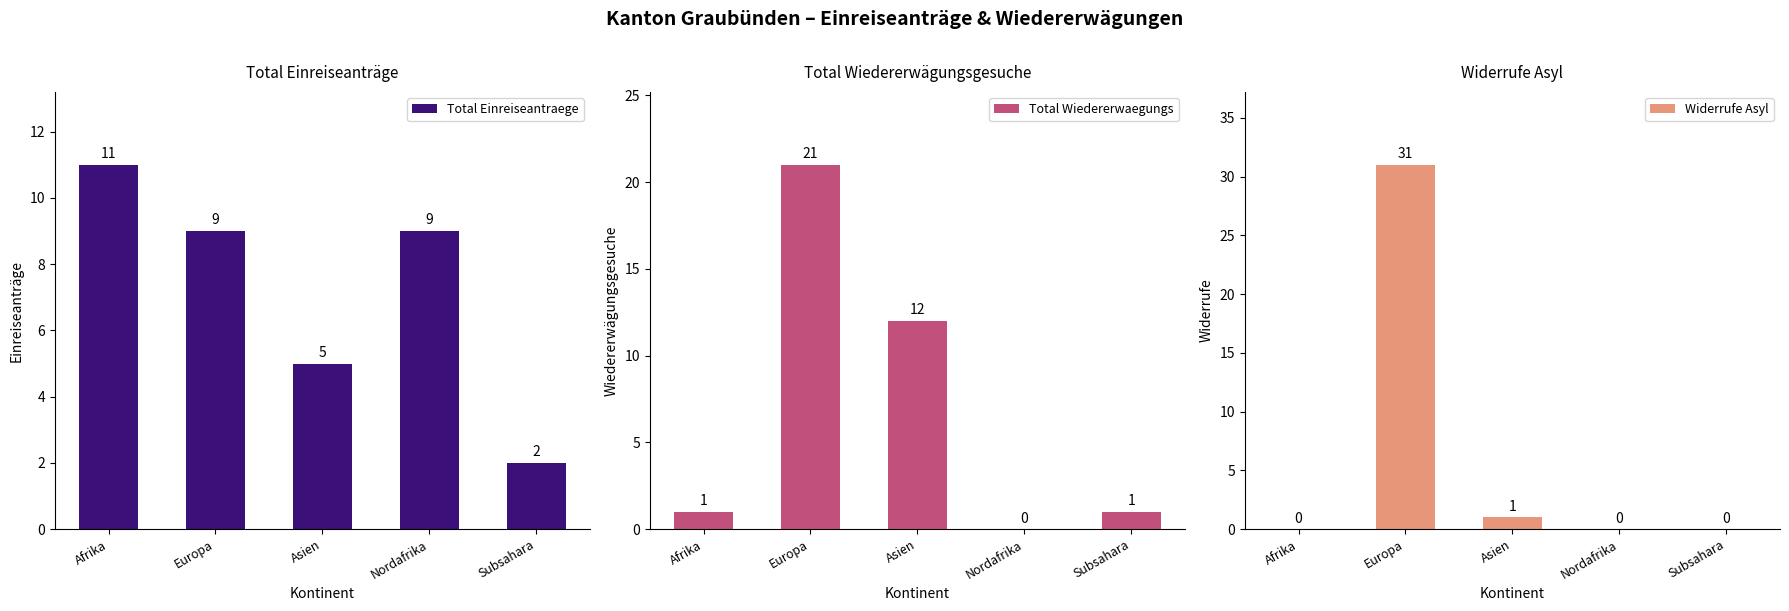

What is the total value across all series at Europa?

61